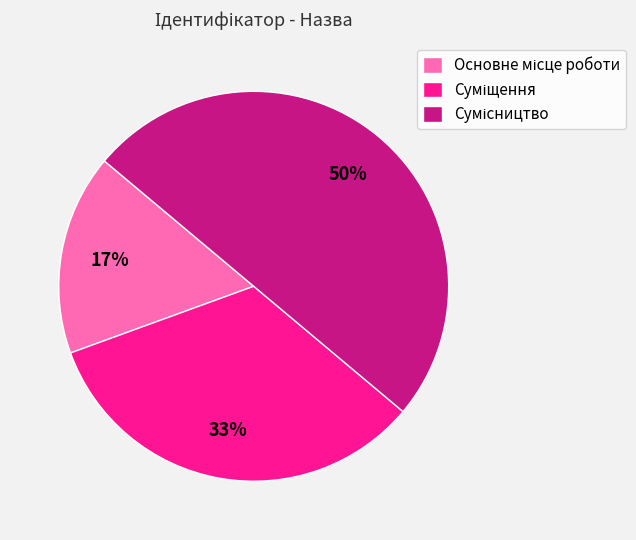

To the nearest percent, what is the difference between the largest and smallest slice percentages?

33%